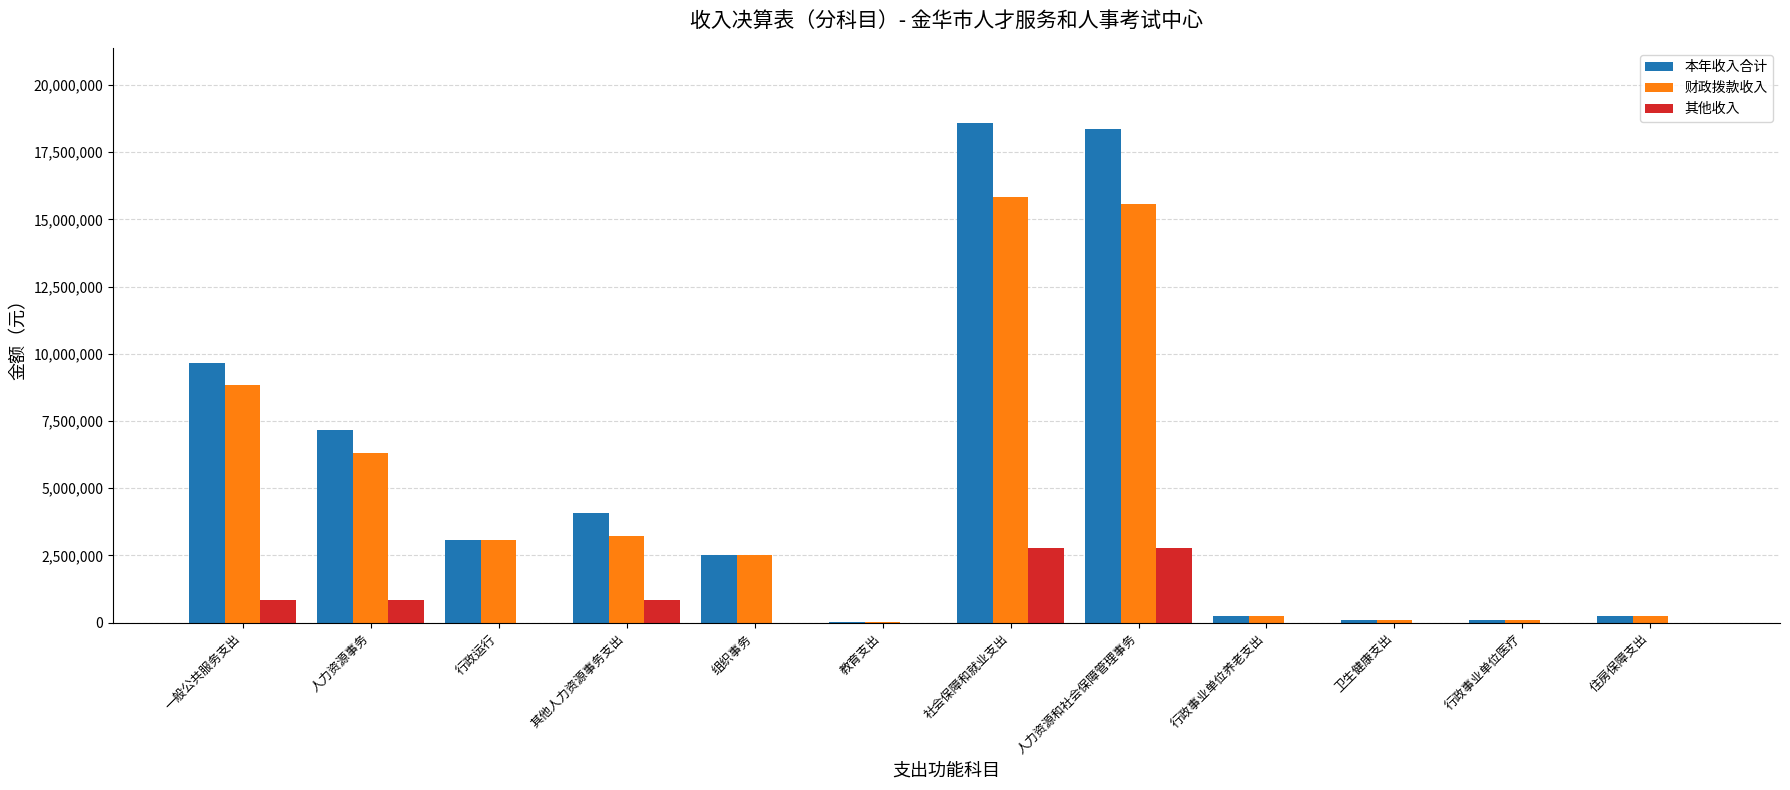

Is the value of 财政拨款收入 at 其他人力资源事务支出 greater than the value of 其他收入 at 一般公共服务支出?

Yes